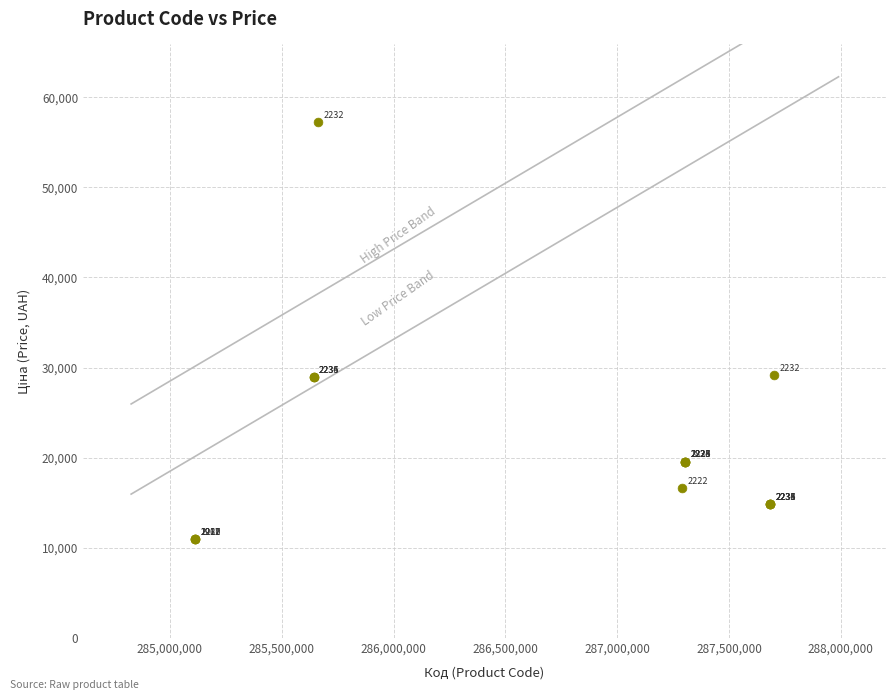

What Y value in the scatter plot is closest to 34111?

29152.3